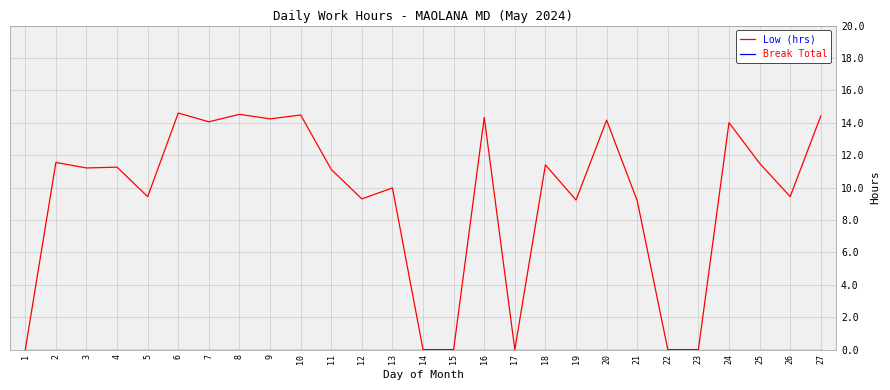

Which series has the widest spread of values?

Low (hrs)